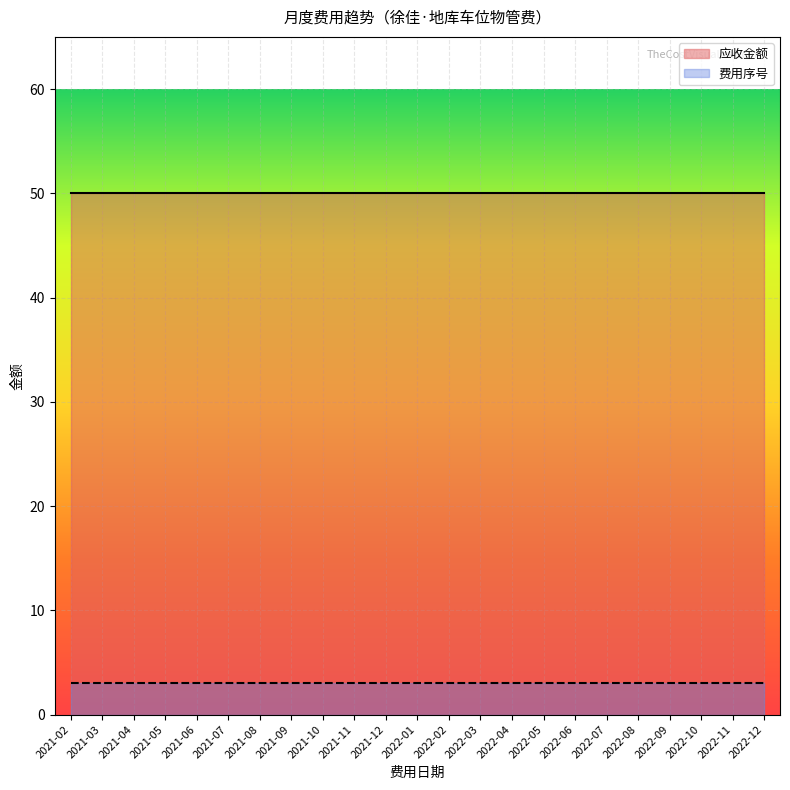

The 应收金额_line series shows 13 at 2021-10. True or false?

False